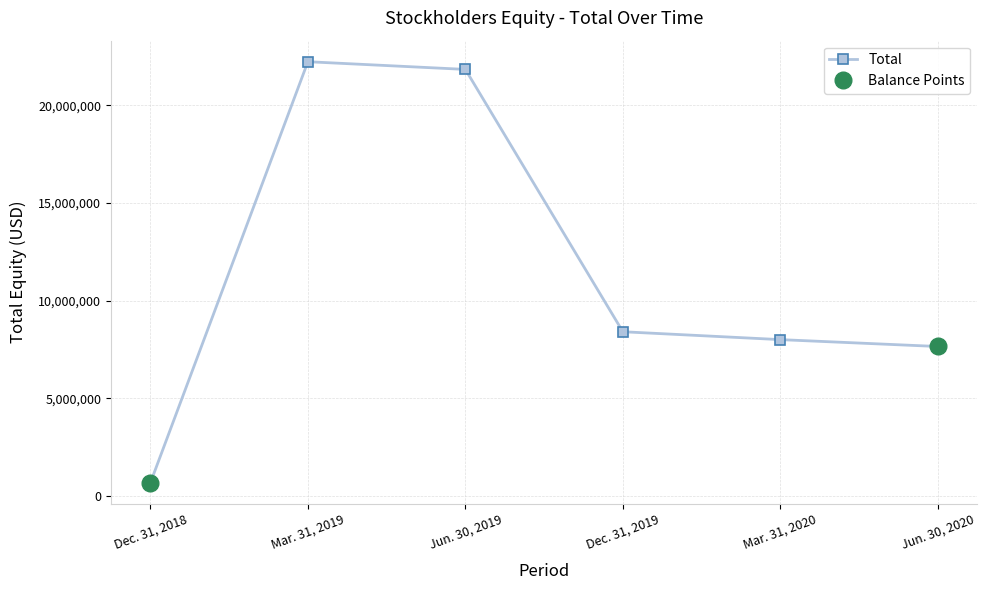

Is it true that the value at Jun. 30, 2019 is 35163215?

False